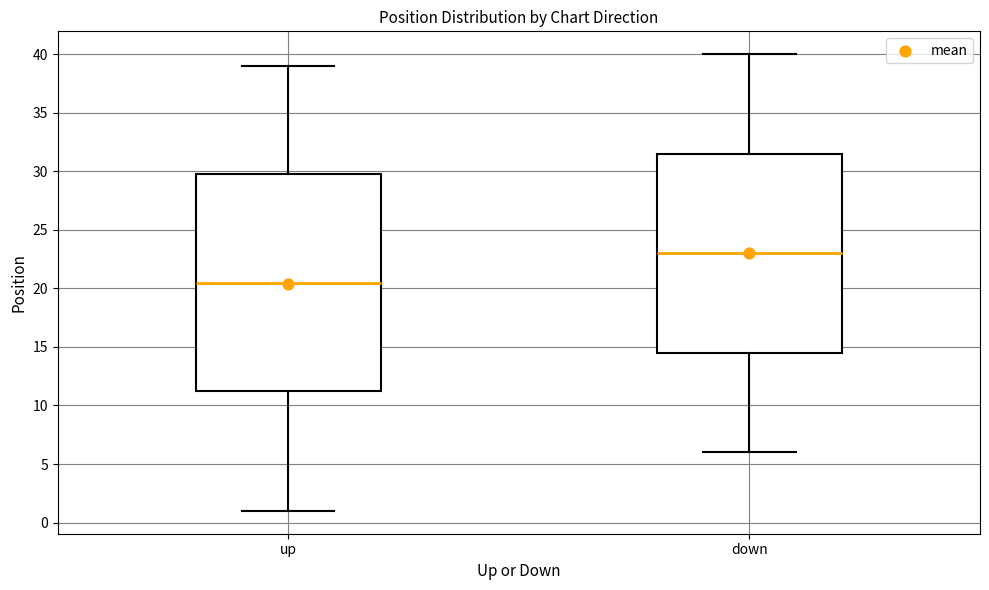

Reading left to right, read every box against the y-axis: the position of its median line, the range the box covers, and the ends of its whiskers. The values are not printed on the chart, so give them approximately, as read against the axis.

up: median 20.5, box 11.5 to 30.0, whiskers 1.0 to 39.0
down: median 23.0, box 14.5 to 31.5, whiskers 6.0 to 40.0